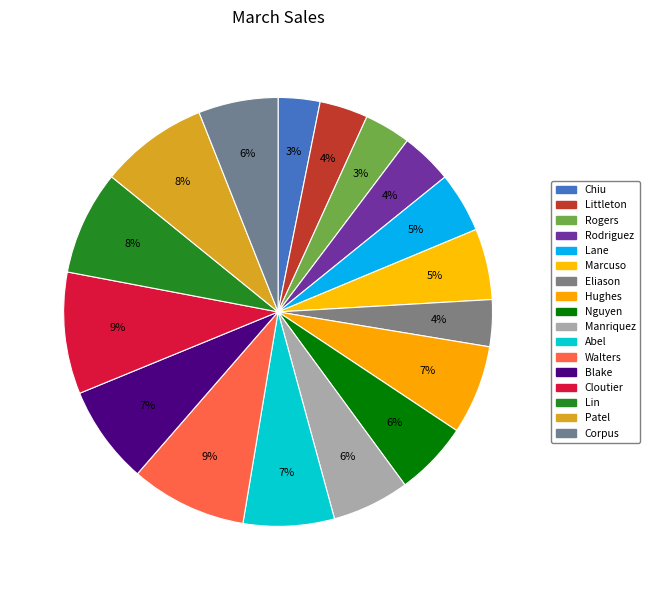

Which category has the smallest portion of the pie?

Chiu